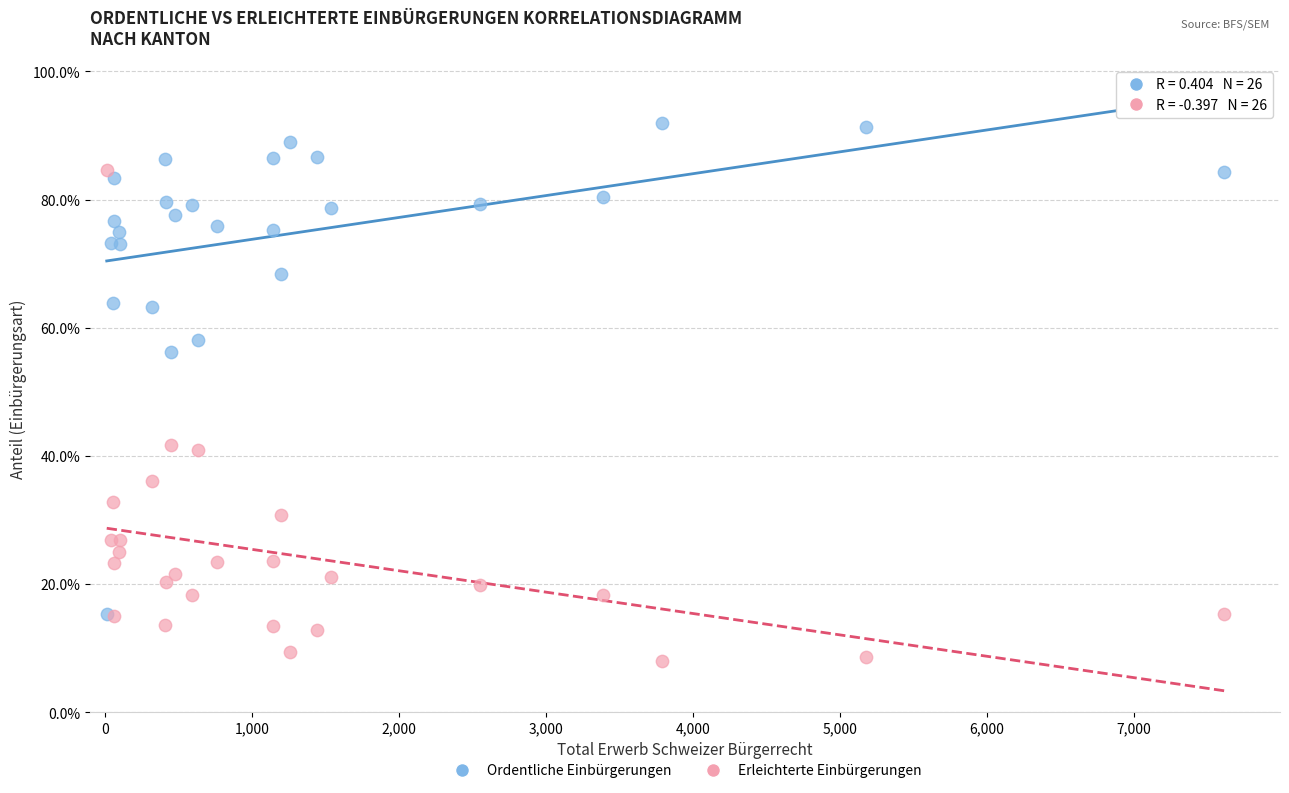

Which series reaches the maximum Y coordinate?

Ordentliche Einbürgerungen